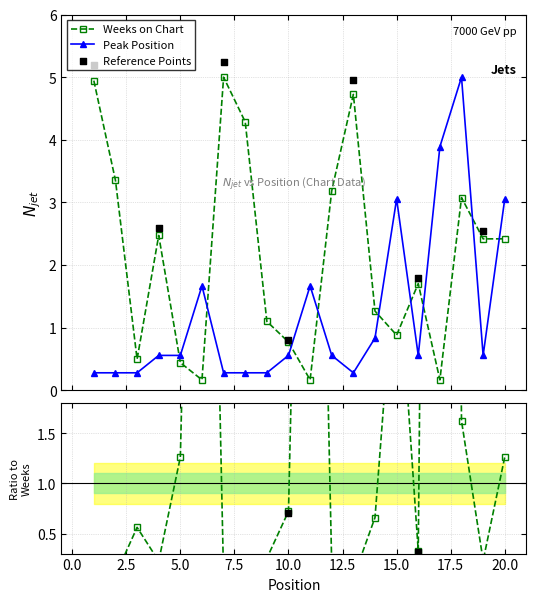

Which series contains the lowest Y value?

Weeks on Chart